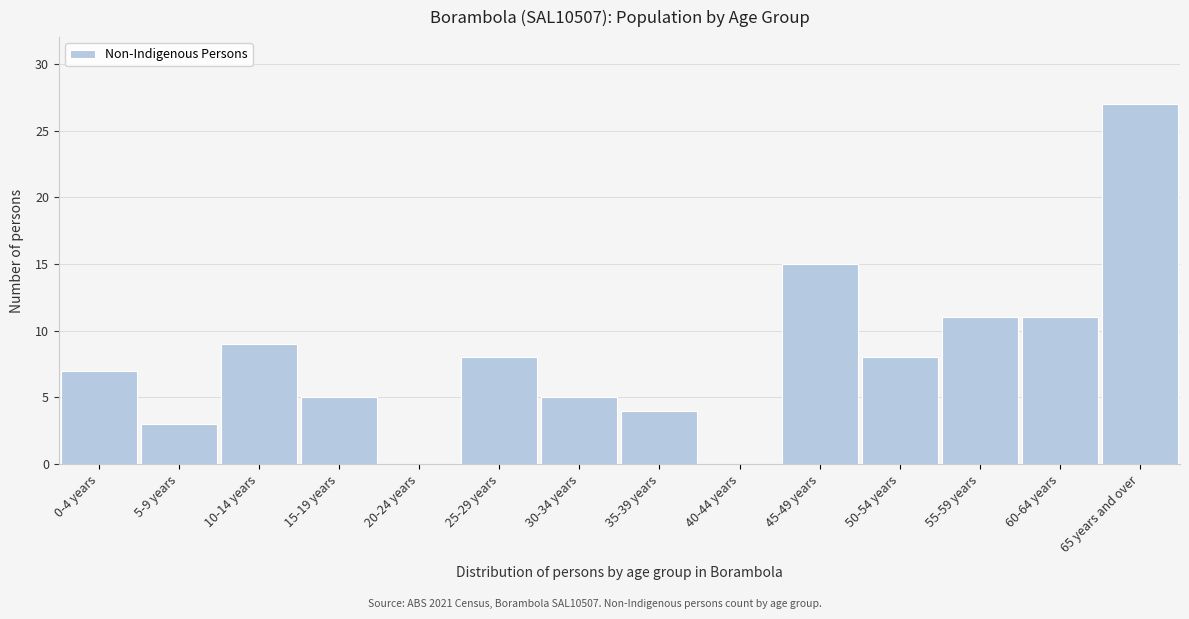

Reading right to left, what are all the values shown in this chart?

65 years and over=27	60-64 years=11	55-59 years=11	50-54 years=8	45-49 years=15	40-44 years=0	35-39 years=4	30-34 years=5	25-29 years=8	20-24 years=0	15-19 years=5	10-14 years=9	5-9 years=3	0-4 years=7